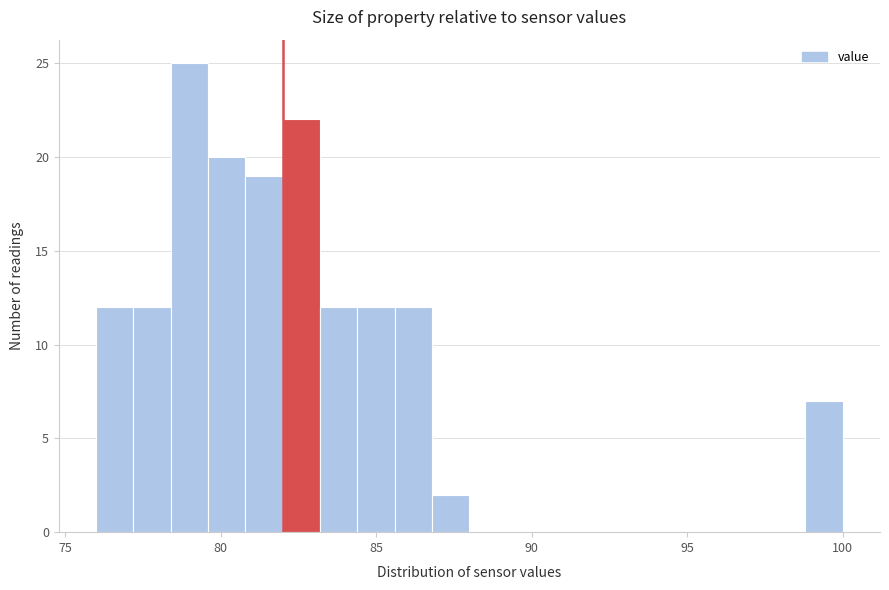

Read against the x-axis, roughly where is the centre of the tallest bar?

79.0